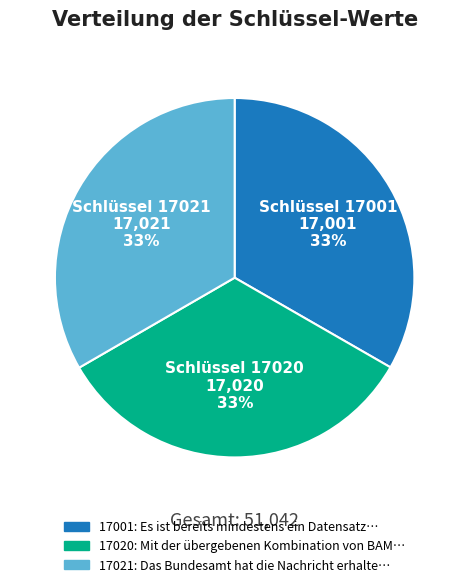

How many slices are in this pie chart?

3